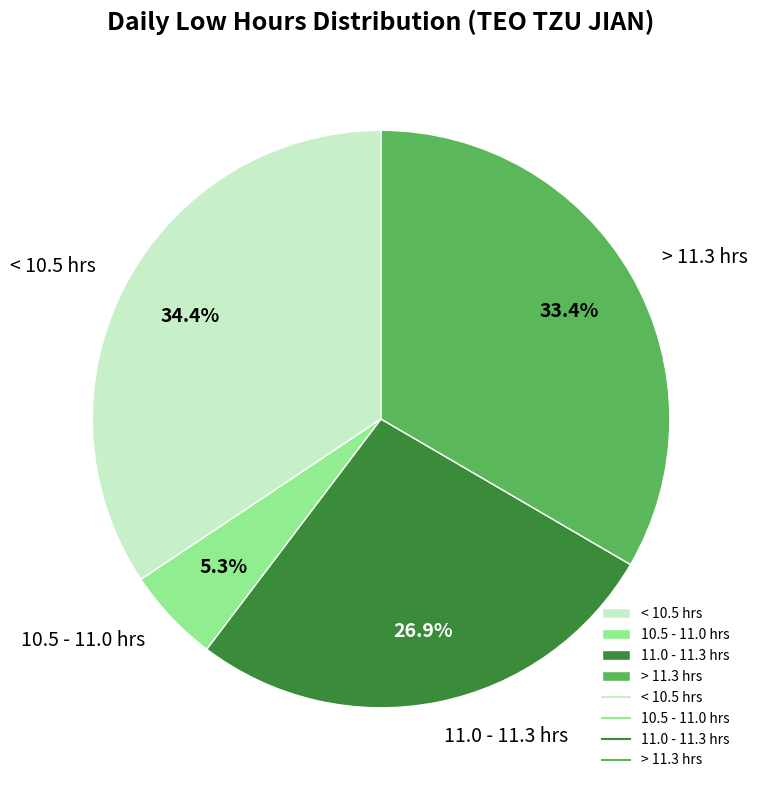

What portion of the pie excludes 10.5 - 11.0 hrs?

94.7%